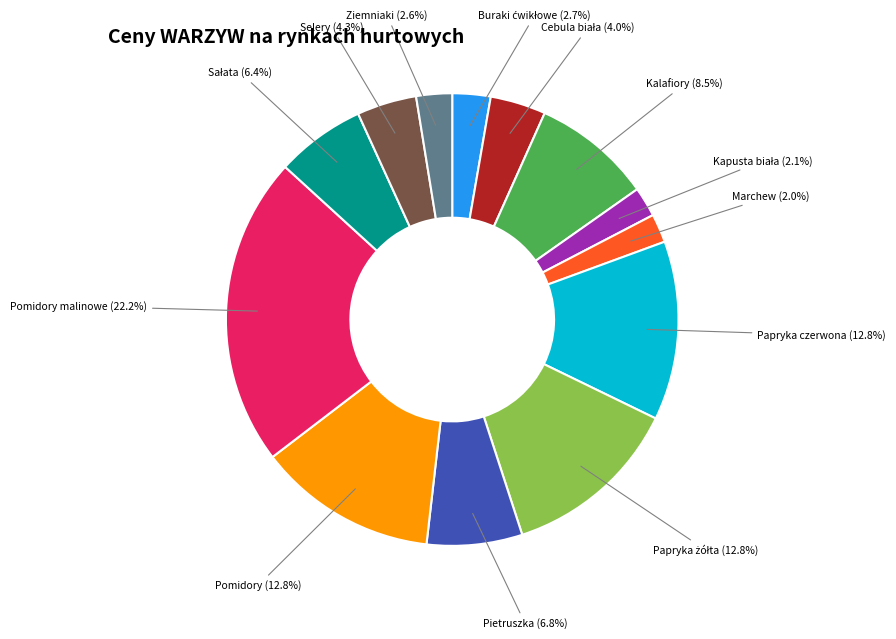

To the nearest percent, what is the combined percentage of Kalafiory and Ziemniaki?

11%